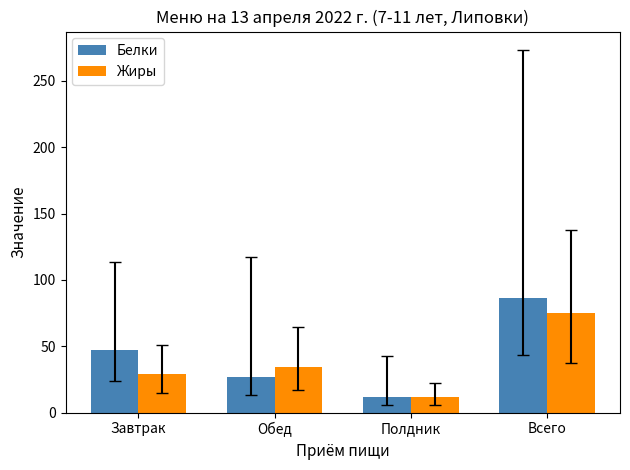

At which category does the chart reach its minimum across all series?

Полдник